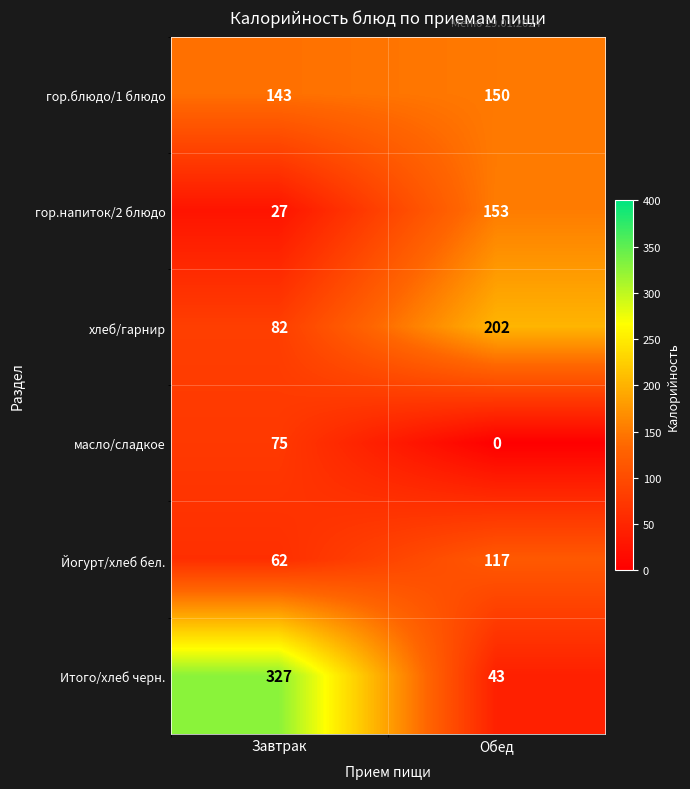

What is the sum of the масло/сладкое values at Обед and Завтрак?

75